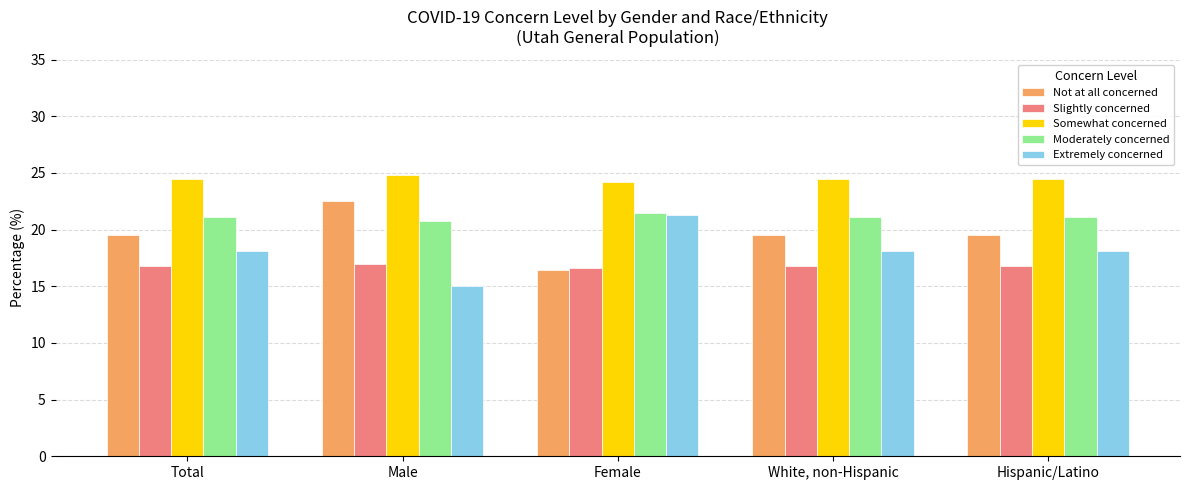

Which series has the largest total across all categories?

Somewhat concerned